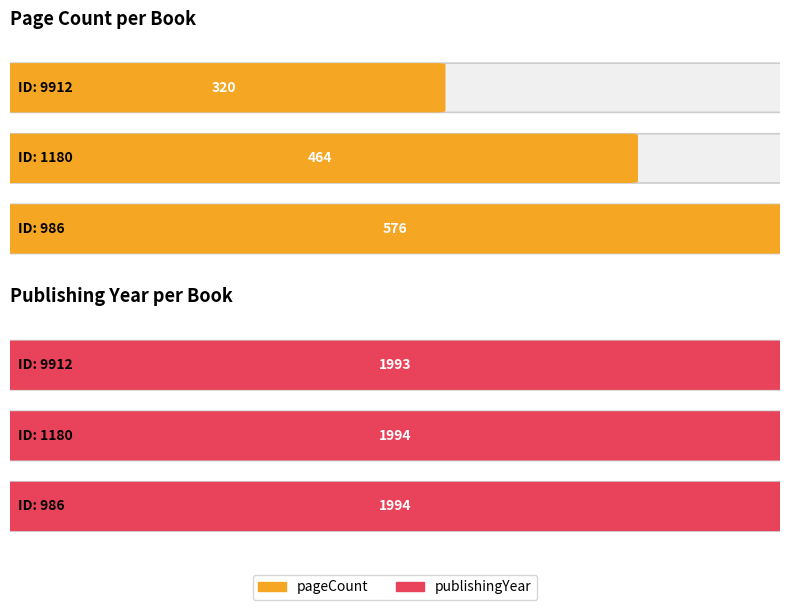

What is the average value of the publishingYear series?

1994